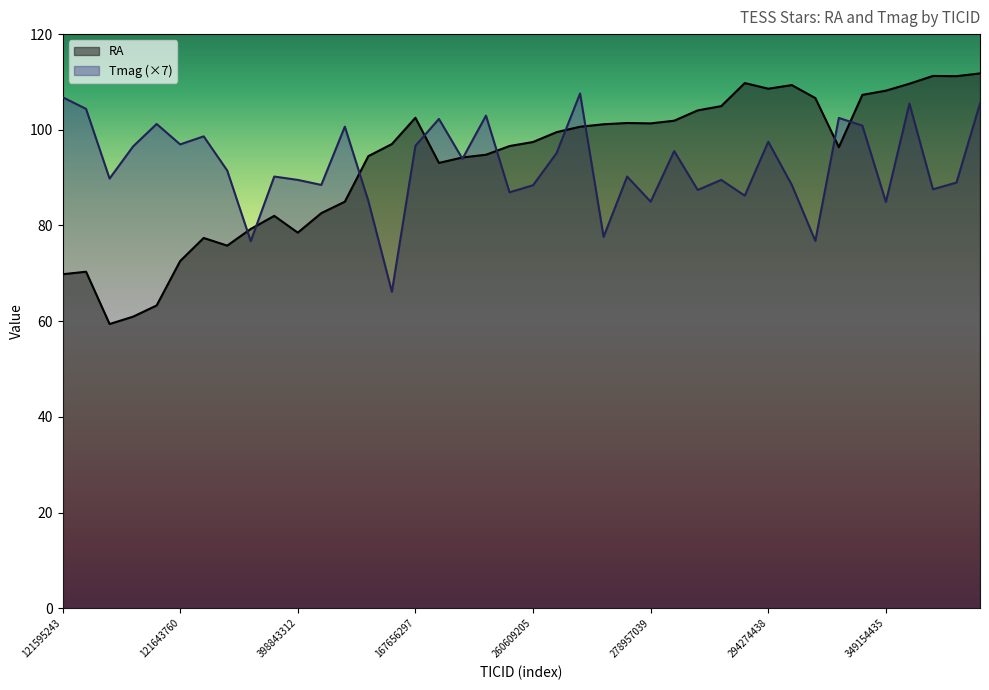

What is the lowest value of the RA series?

59.4